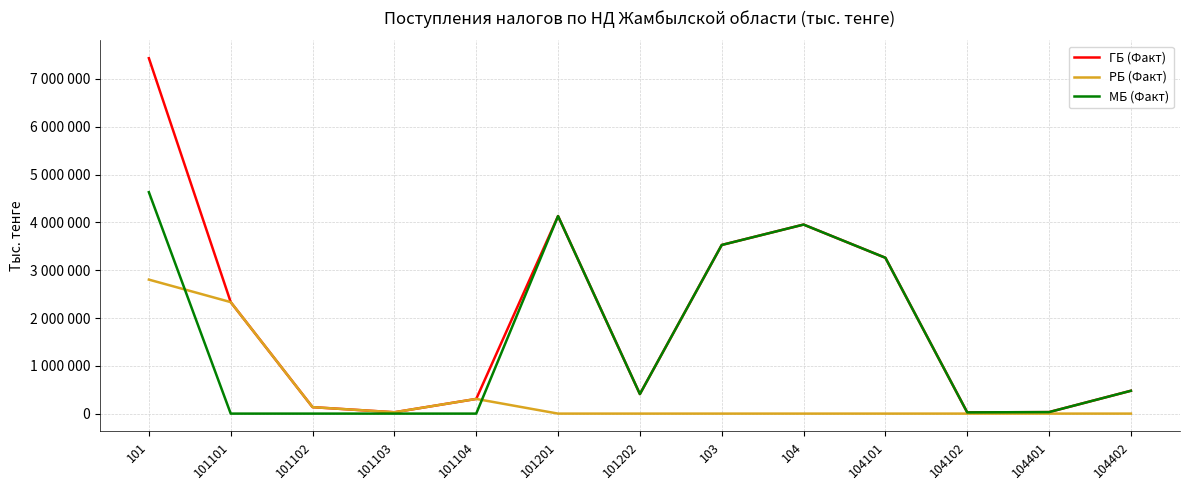

What are all the series names shown in the legend?

ГБ (Факт), РБ (Факт), МБ (Факт)